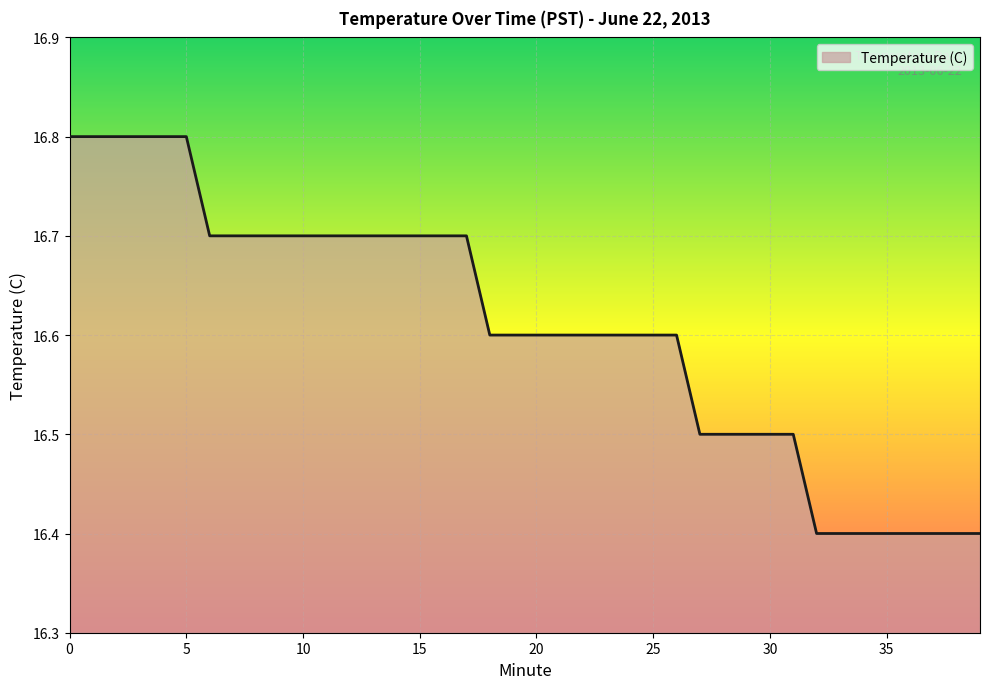

What is the difference between the maximum and minimum values?

0.4